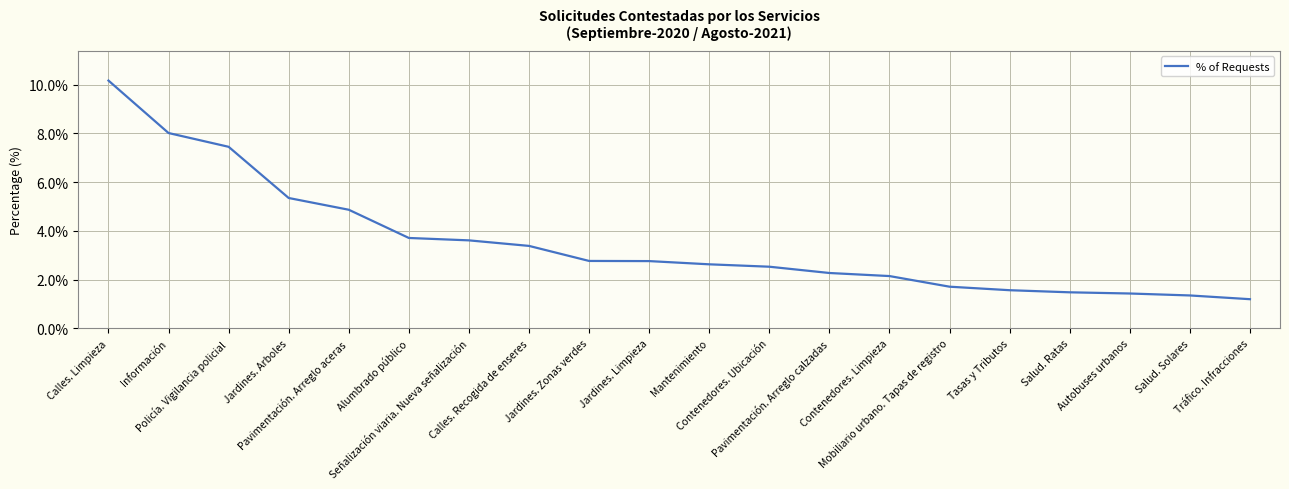

Is it true that the value at Tasas y Tributos is 0.0?

False